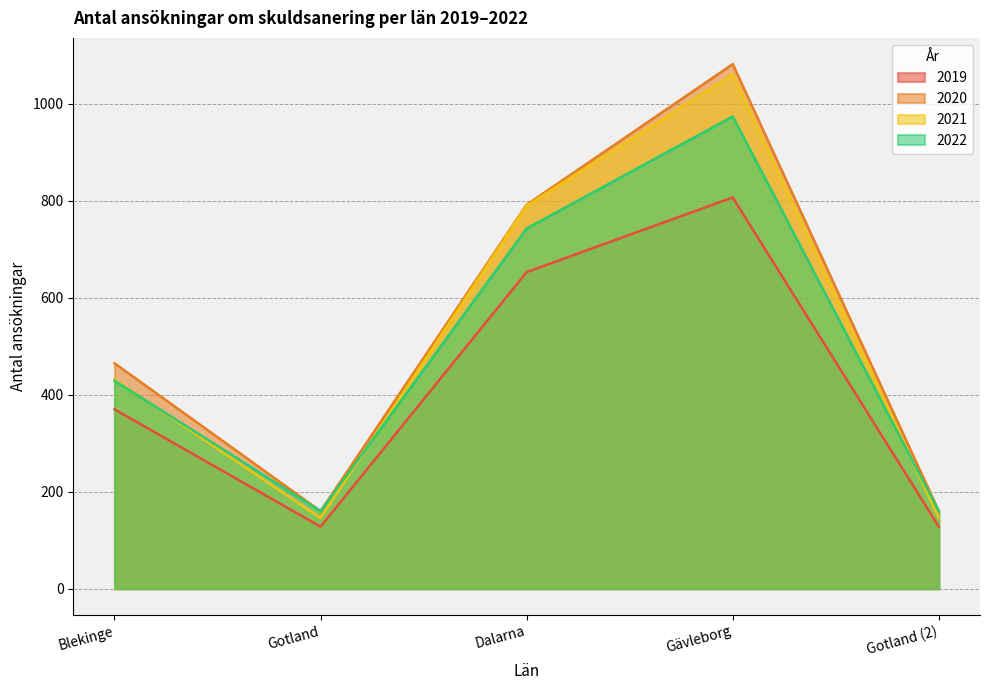

Rank the series at Gävleborg from highest to lowest value.

2020, 2021, 2022, 2019